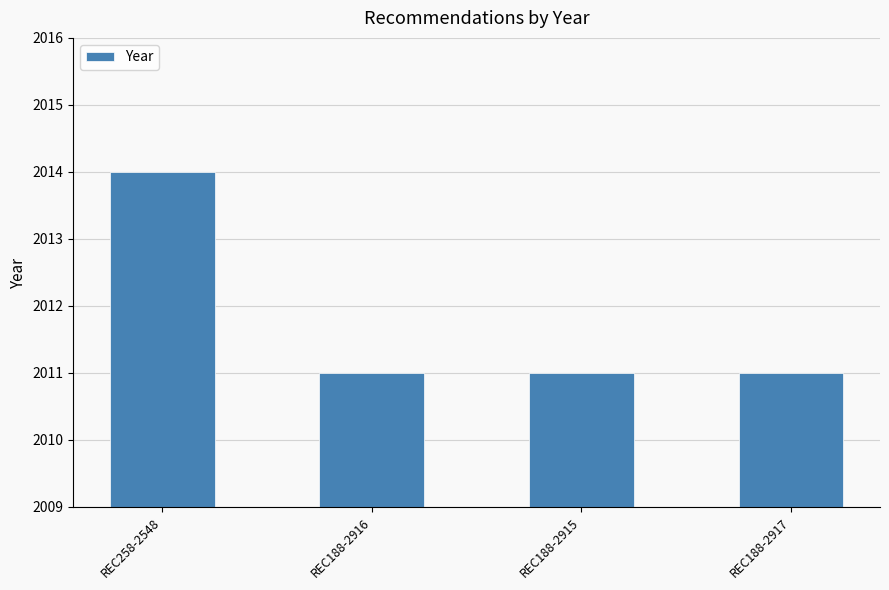

True or false: the data shows 2011 at REC188-2915.

True